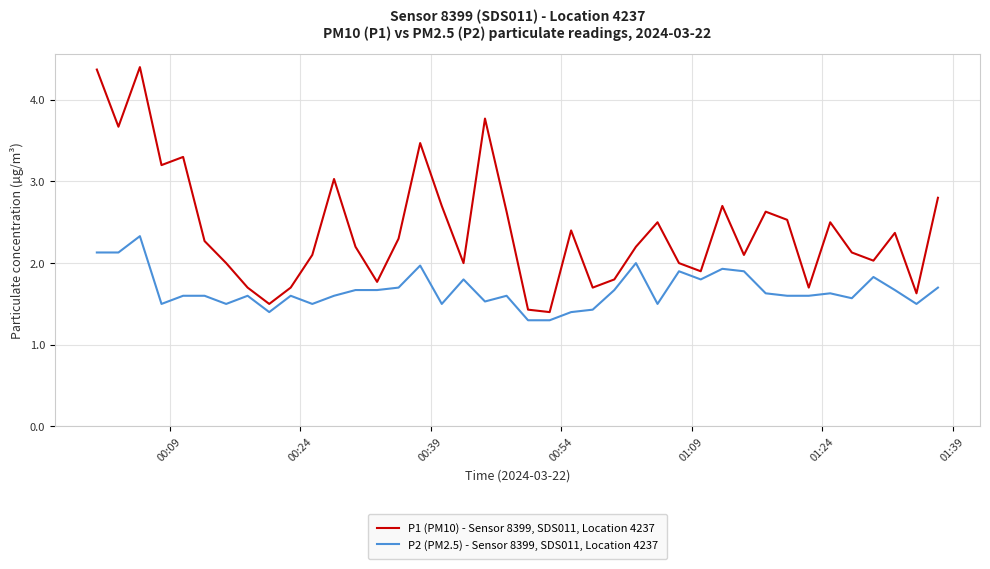

Which series has the largest total across all categories?

P1 (PM10) - Sensor 8399, SDS011, Location 4237